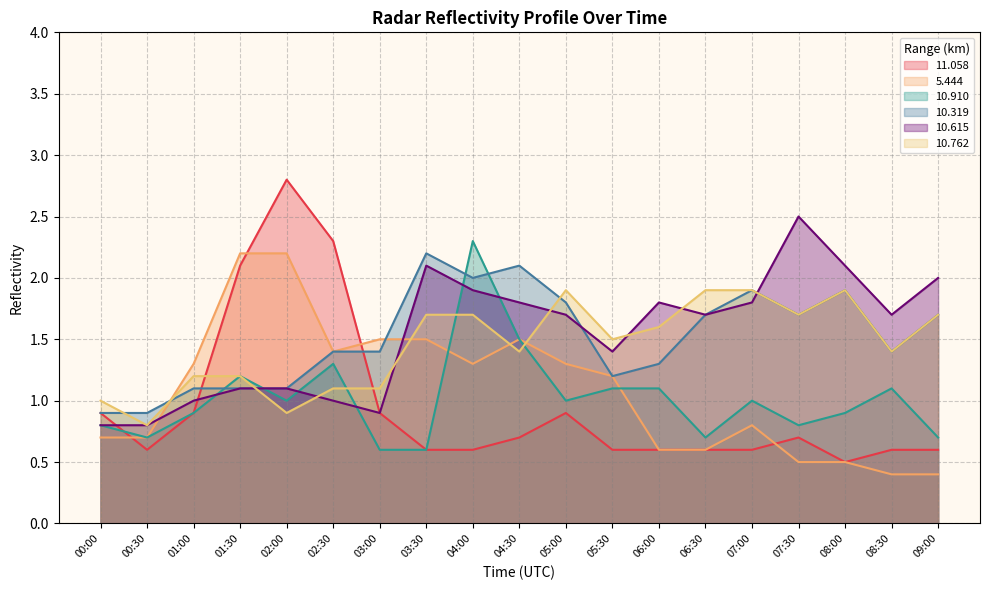

What are all the series names shown in the legend?

11.058, 5.444, 10.910, 10.319, 10.615, 10.762